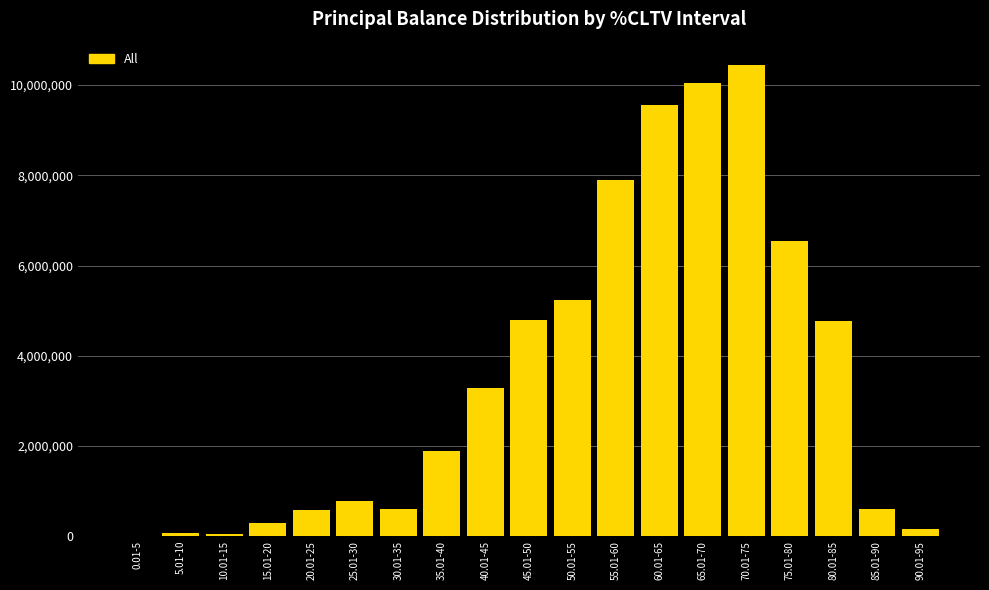

What is the sum of all values?

67583330.5